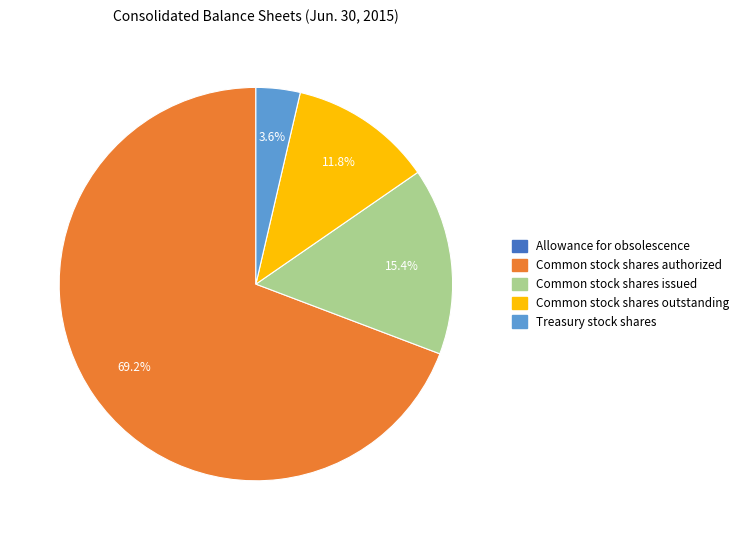

Does Common stock shares outstanding account for over 50% of the chart?

No